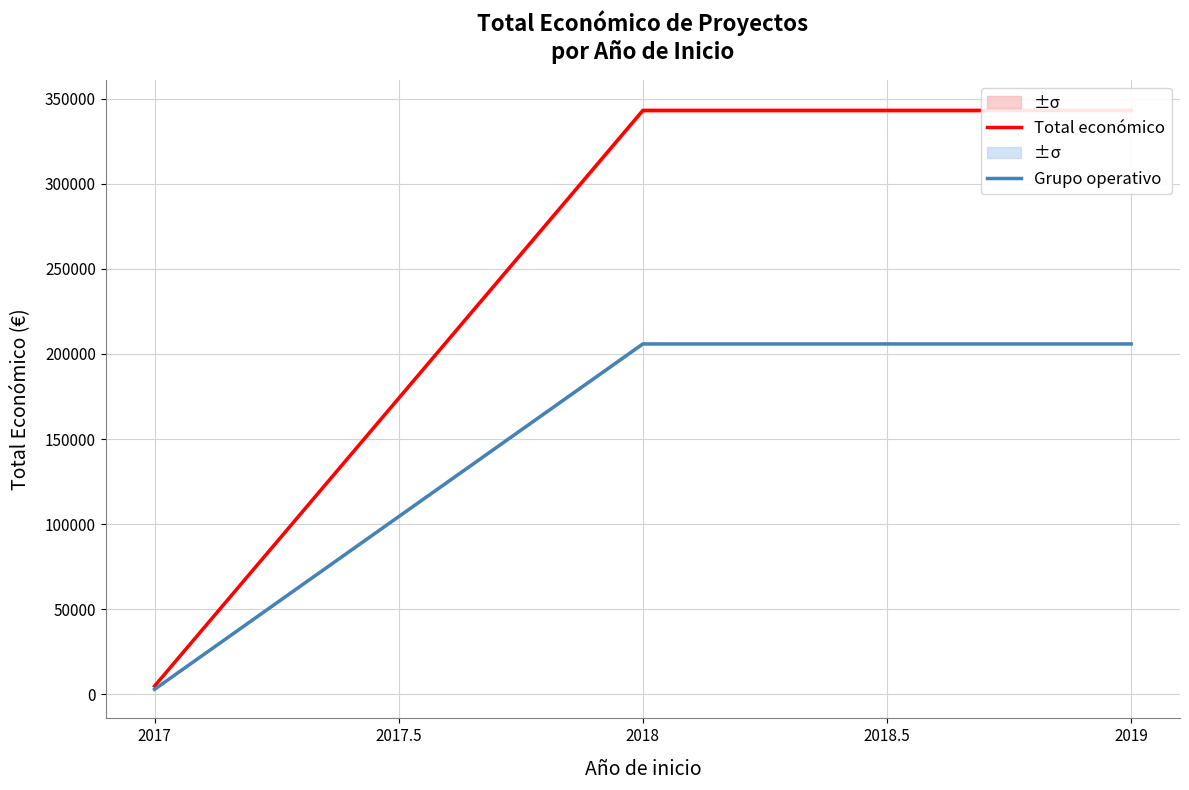

At 2019, list the series in order from smallest to largest.

Grupo operativo, Total económico